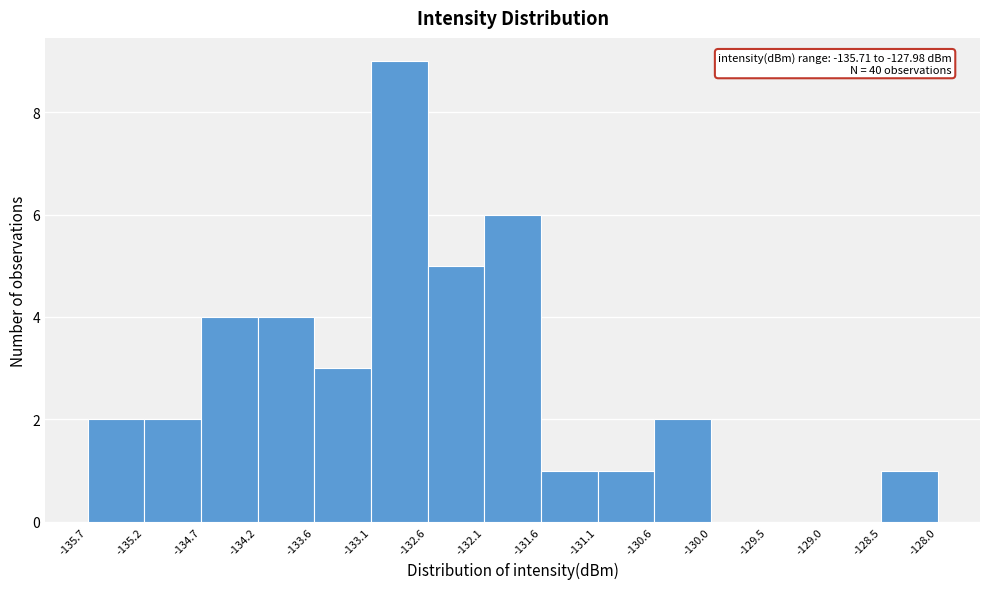

Over which range of the x-axis is the bar tallest?

-133.1 to -132.6